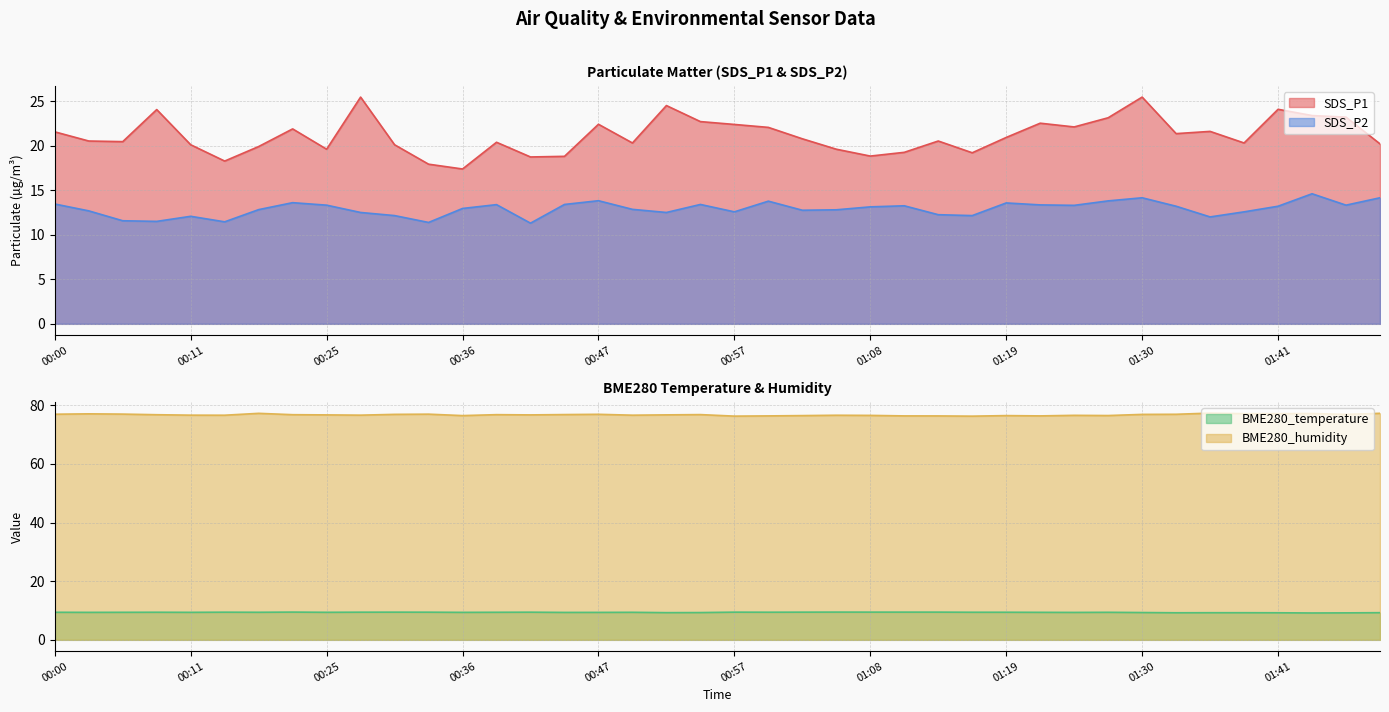

The BME280_humidity series shows 53.8 at 00:03. True or false?

False